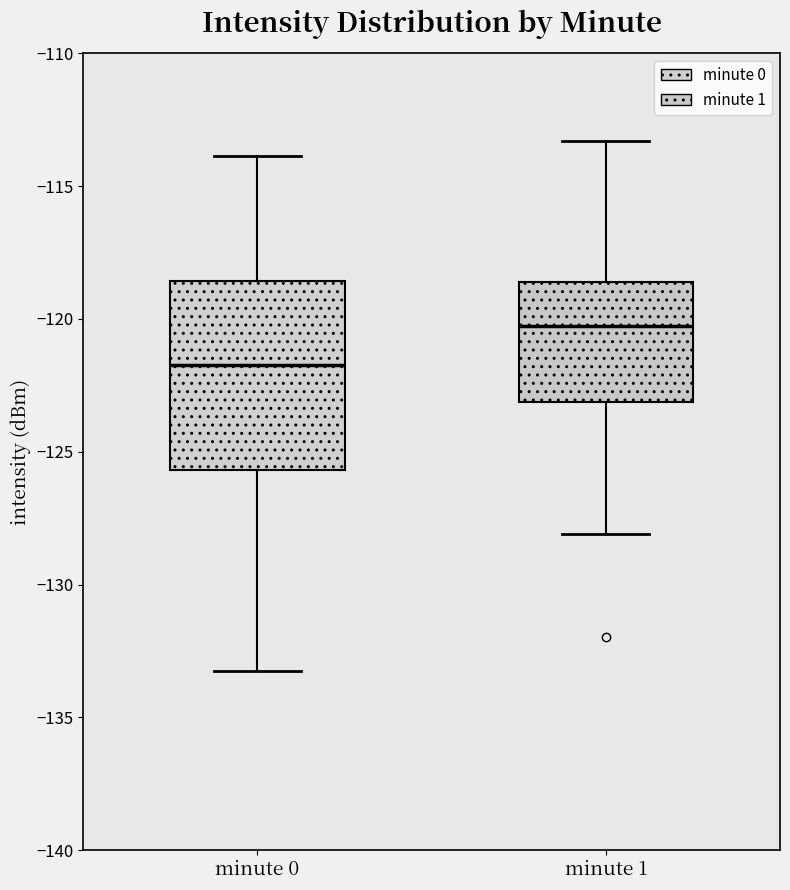

Where does the lower whisker of the box for minute 0 end on the y-axis? The values are not printed on the chart, so give them approximately, as read against the axis.

-133.5